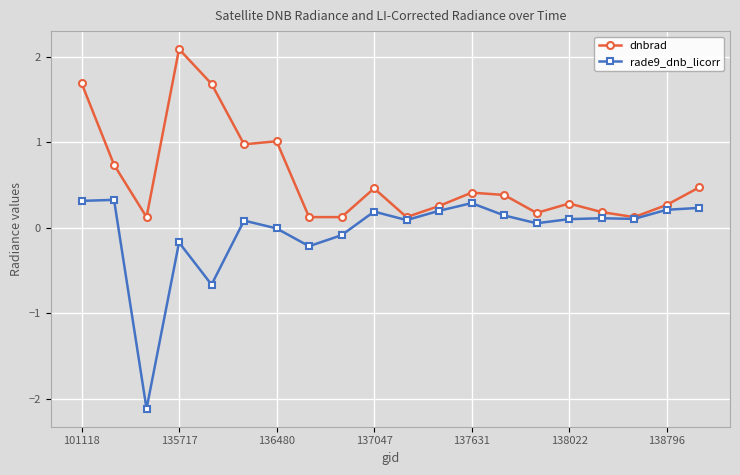

At how many categories does at least one series exceed -1?

20